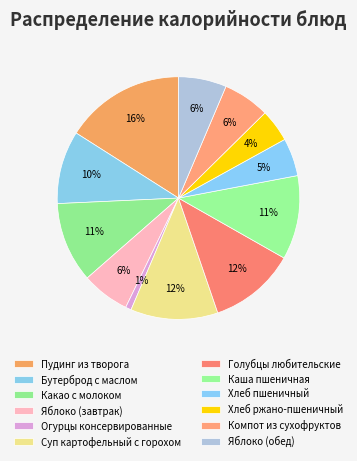

Is it true that Бутерброд с маслом is 20% of the pie?

False